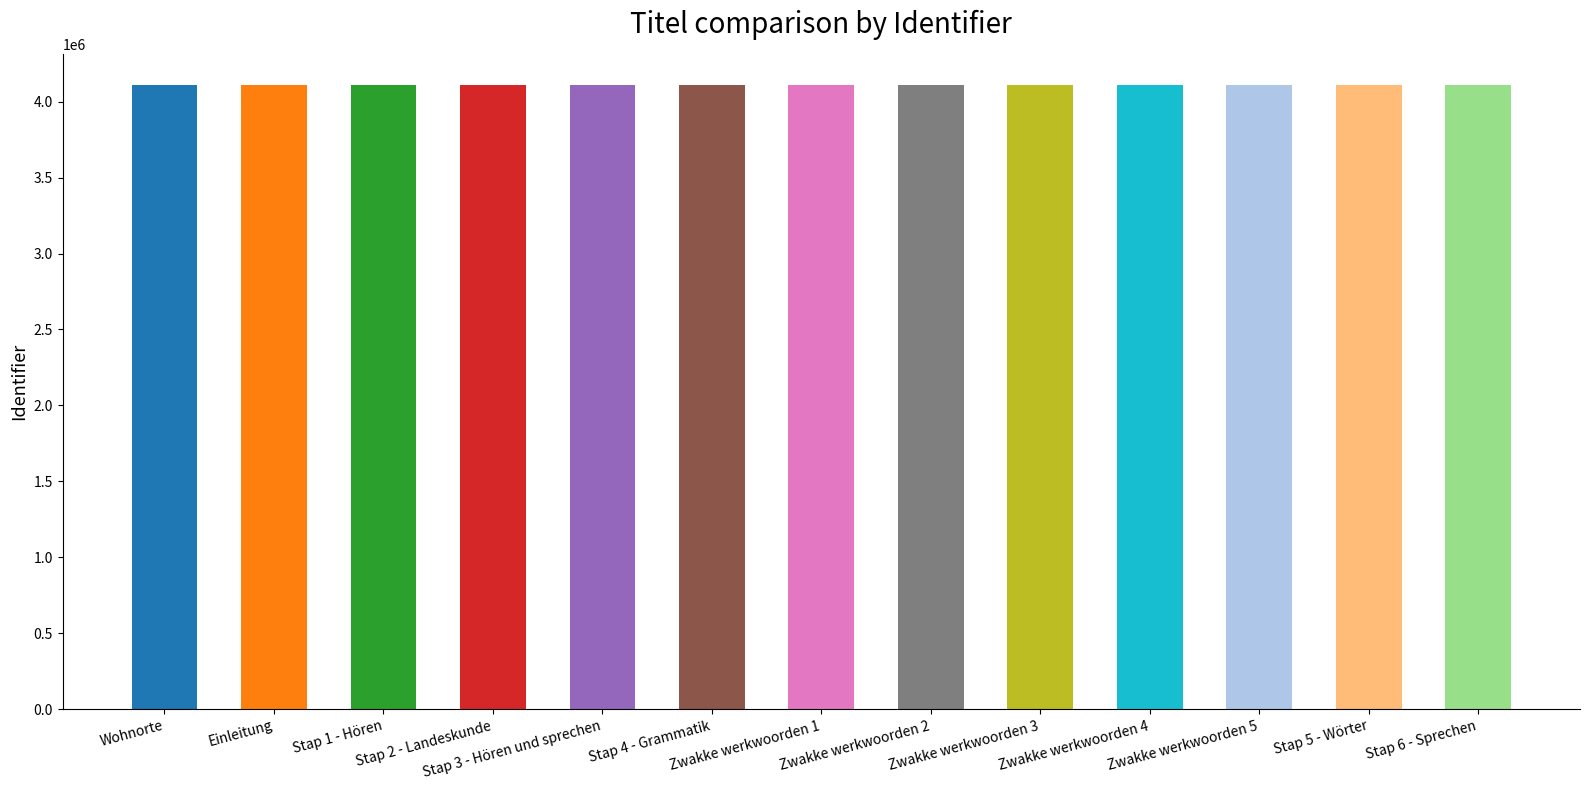

What is the label of the 2nd bar from the left?

Einleitung